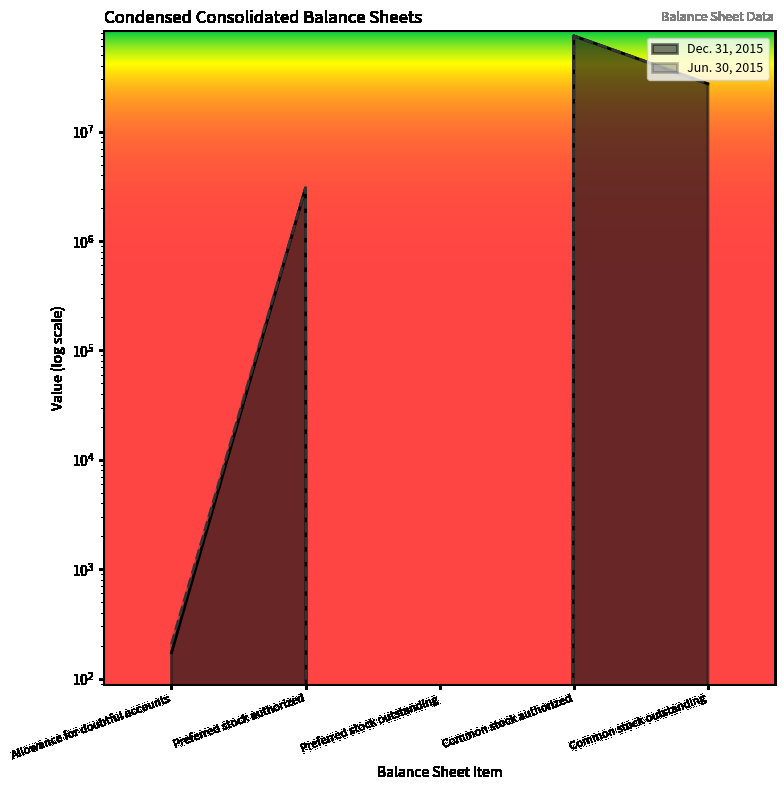

How many categories are shown in the chart?

5